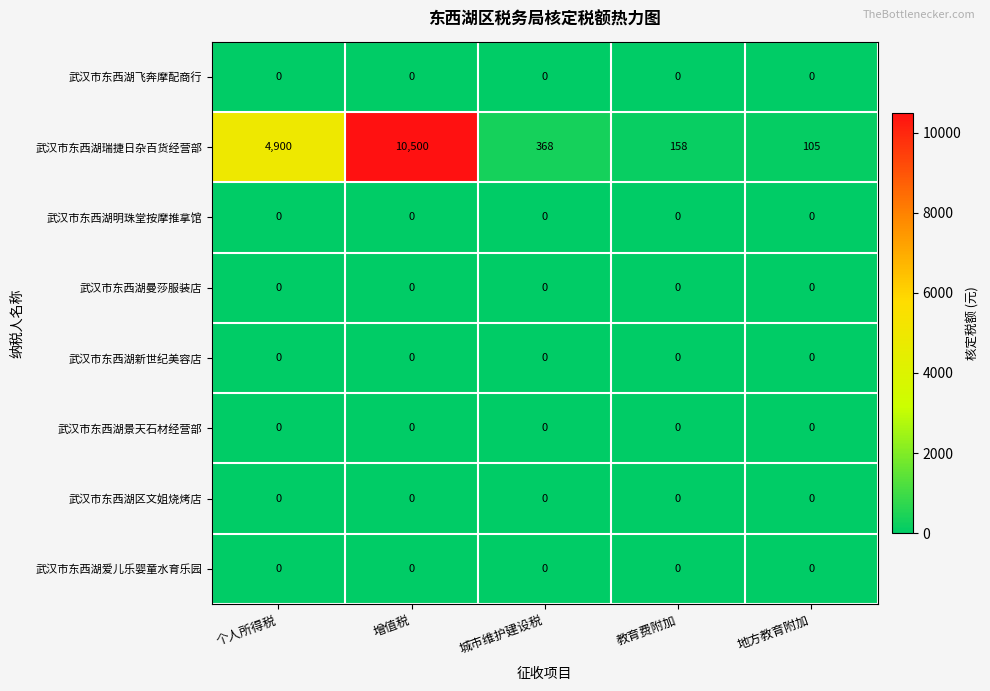

What is the greatest value displayed?

10500